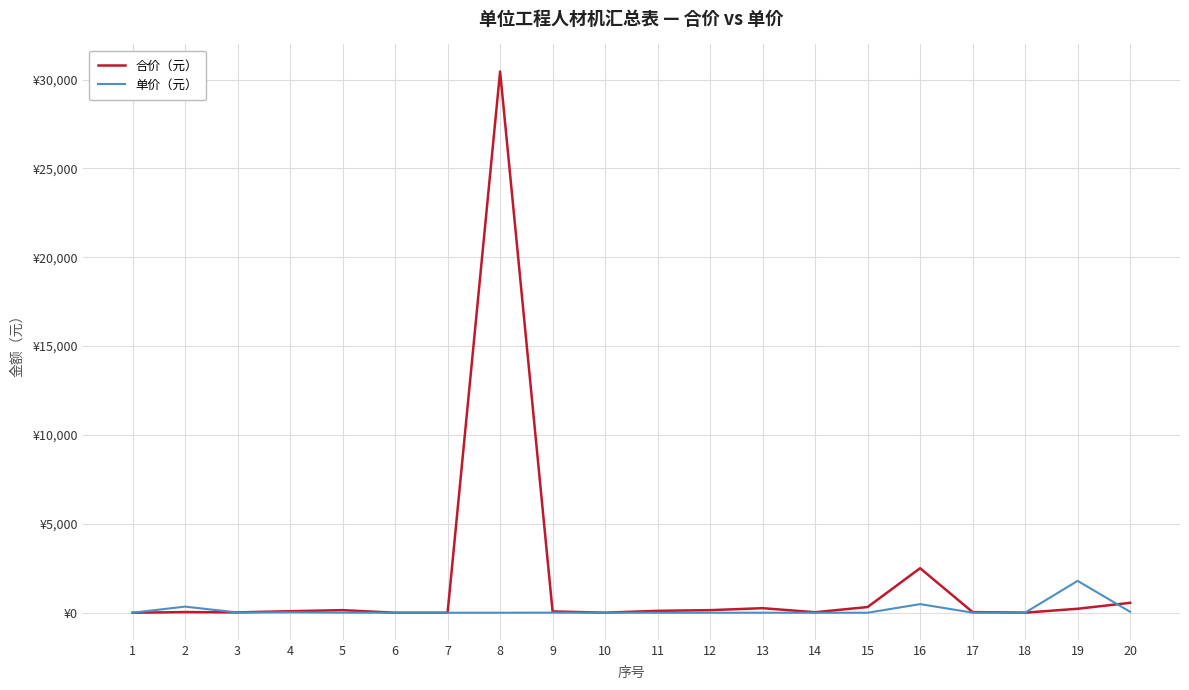

Does the chart display data point markers on the line(s)?

No